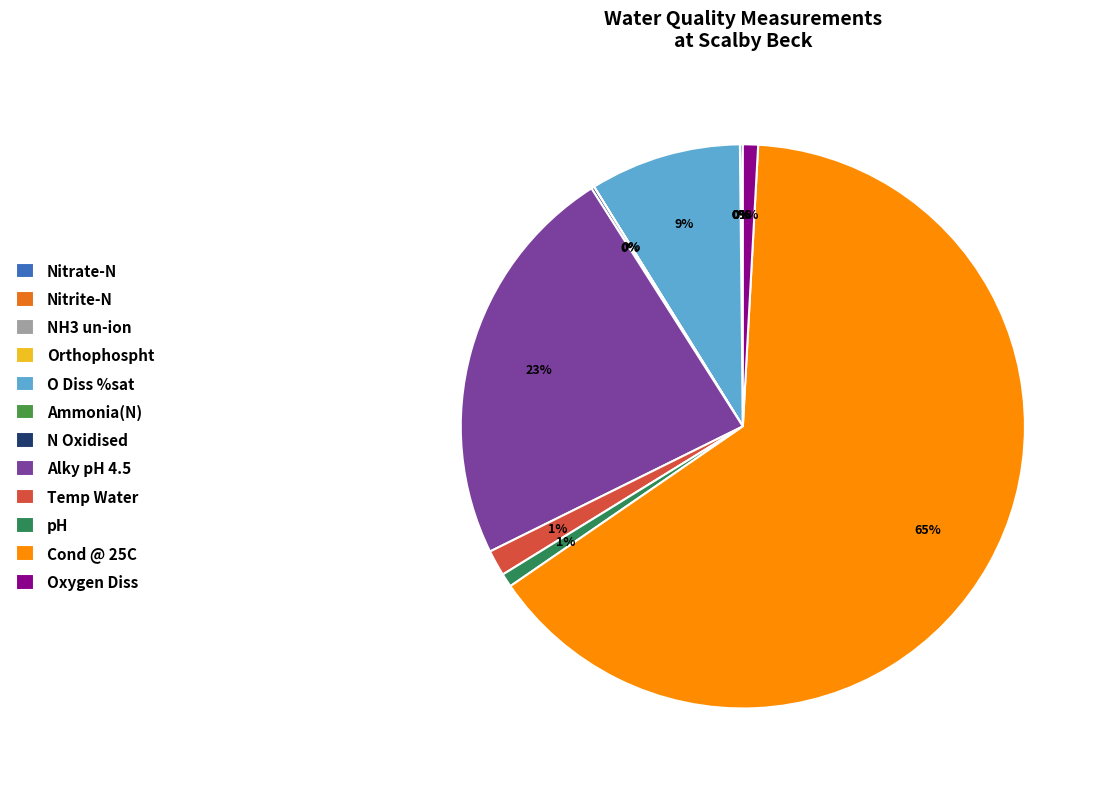

To the nearest percent, what portion does Alky pH 4.5 represent?

23%